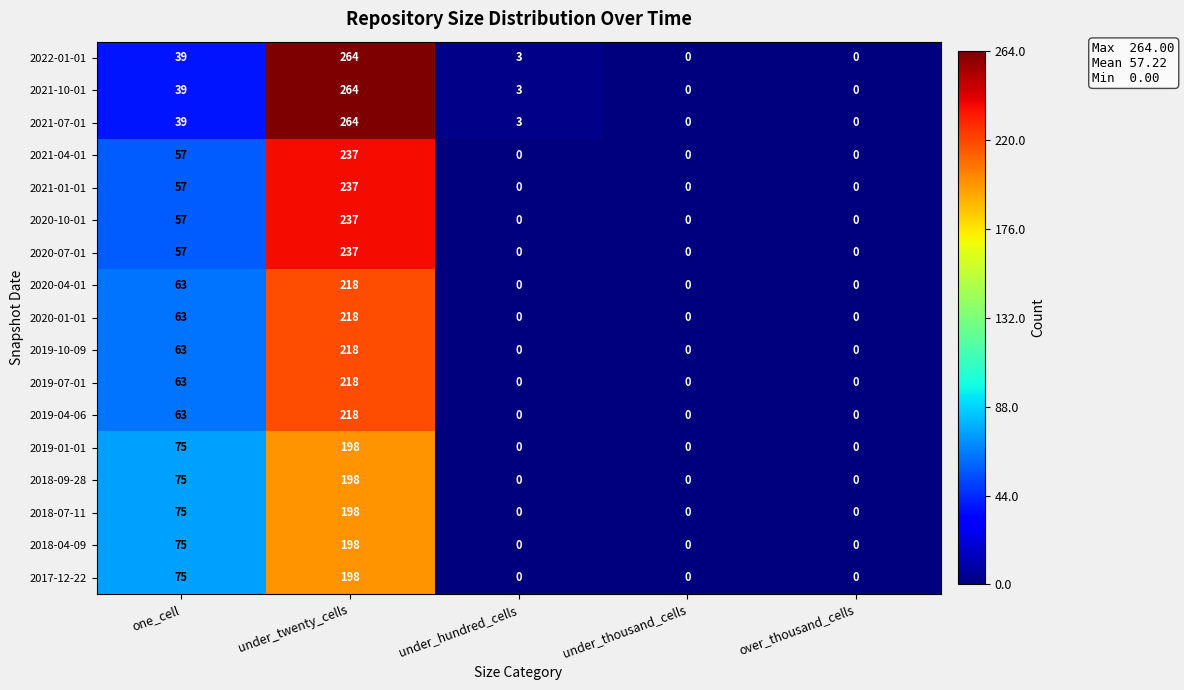

Is it true that 2022-01-01 equals 0 at under_thousand_cells?

True